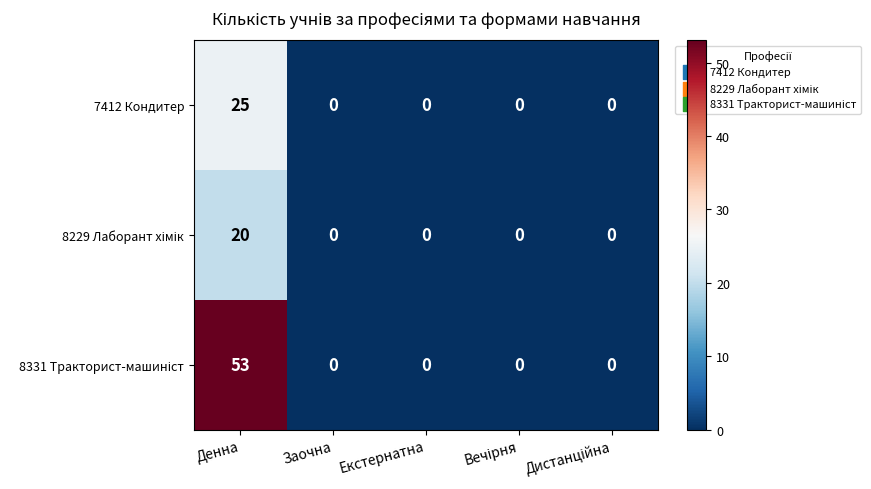

What is the maximum value shown in the chart?

53